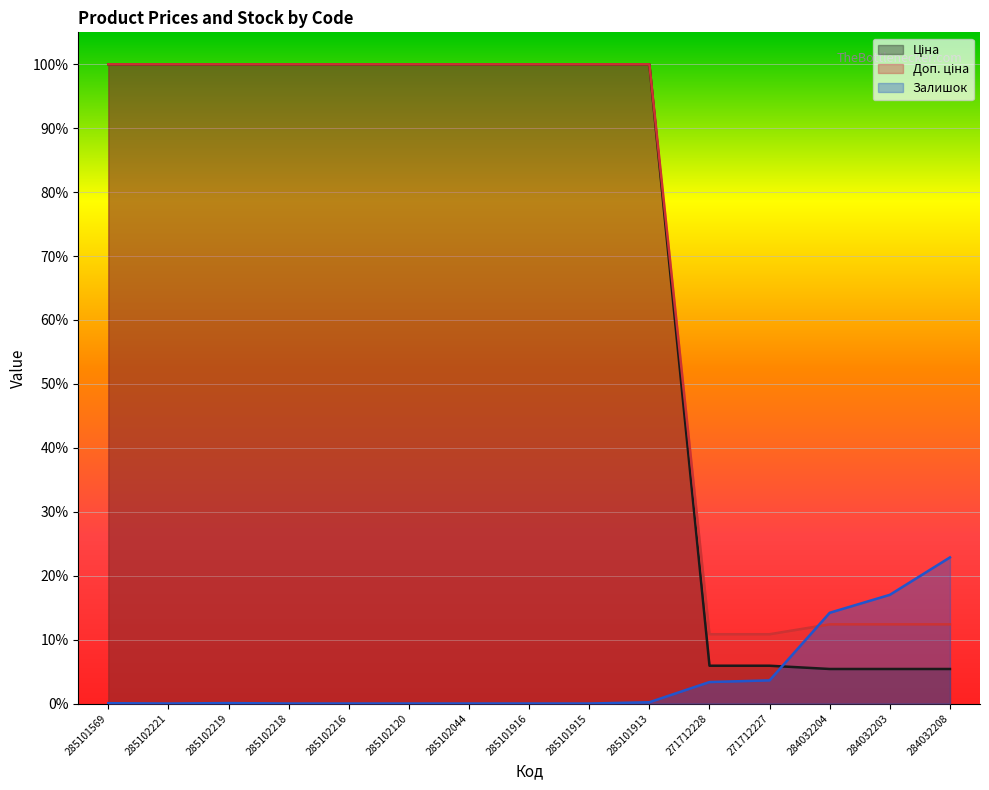

How many Доп. ціна values are between 0 and 1?

15